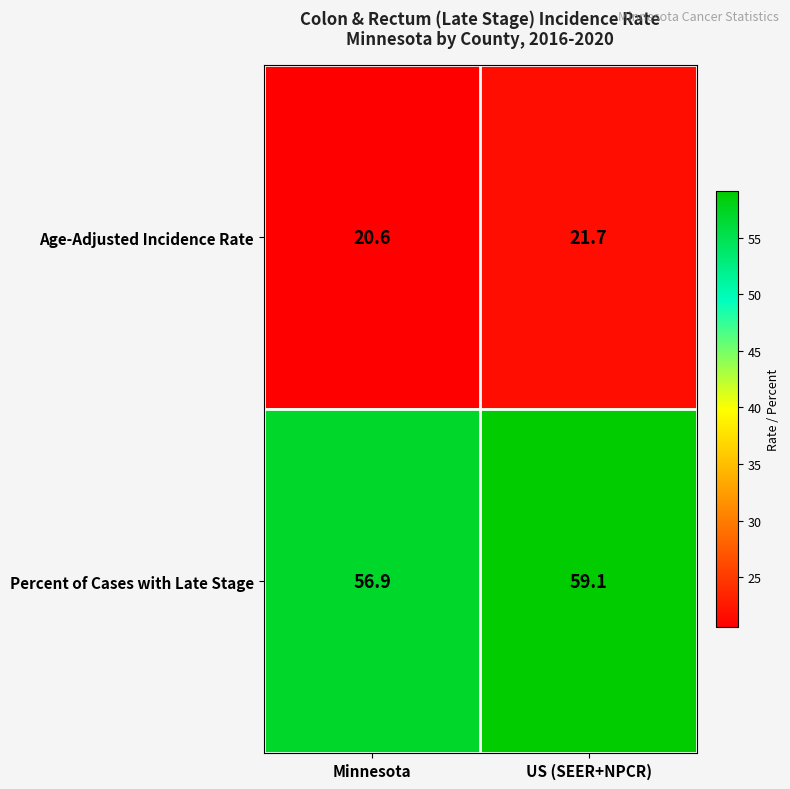

How many distinct data groups are displayed?

2